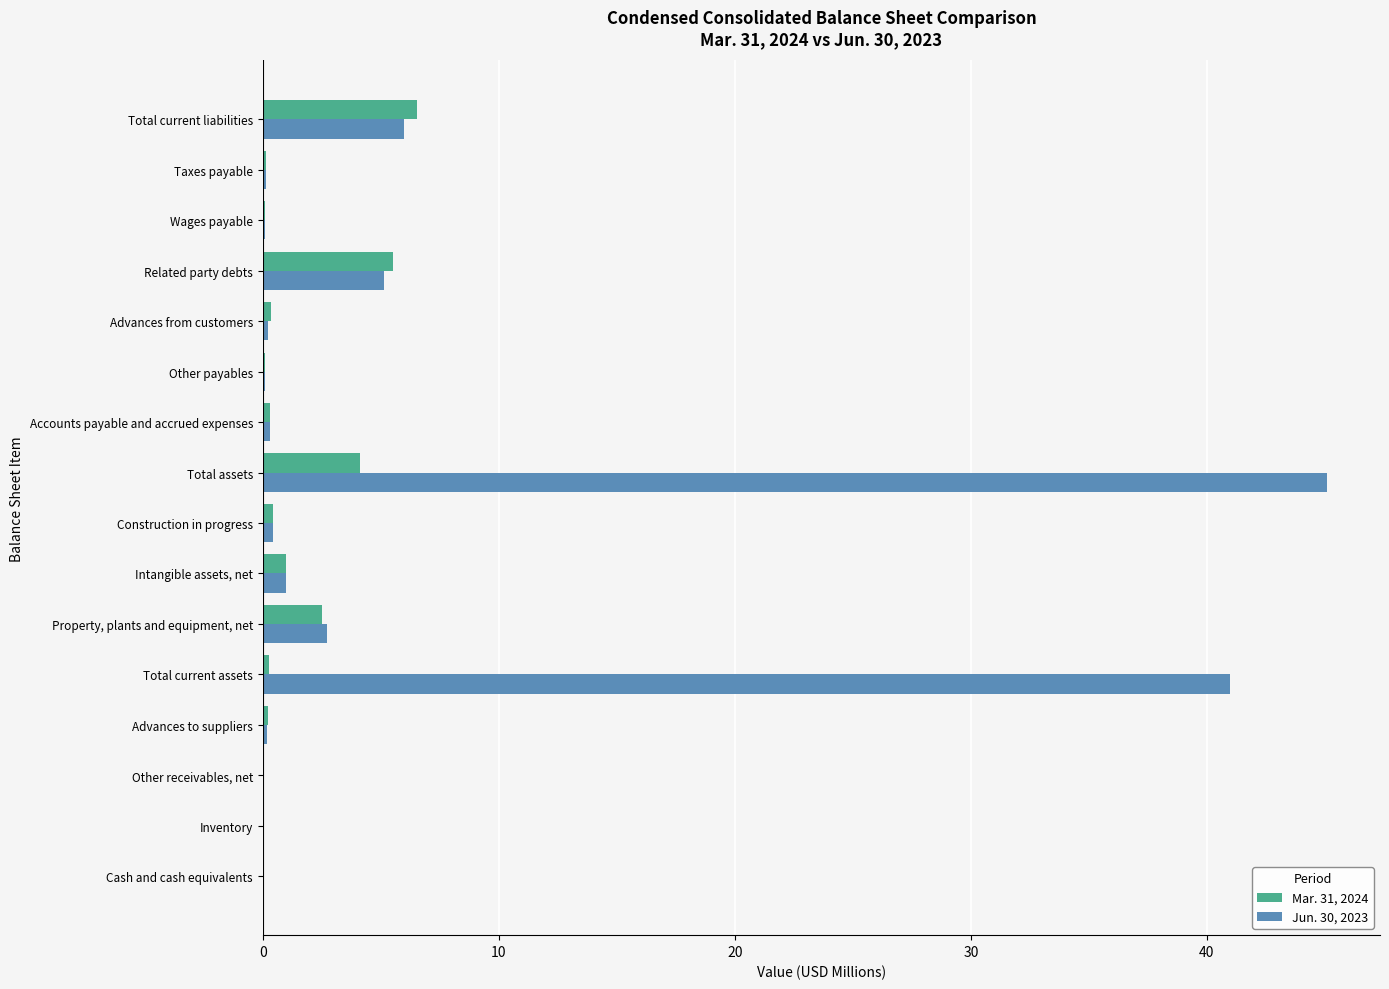

Is the value of Mar. 31, 2024 at Total assets greater than the value of Jun. 30, 2023 at Cash and cash equivalents?

Yes